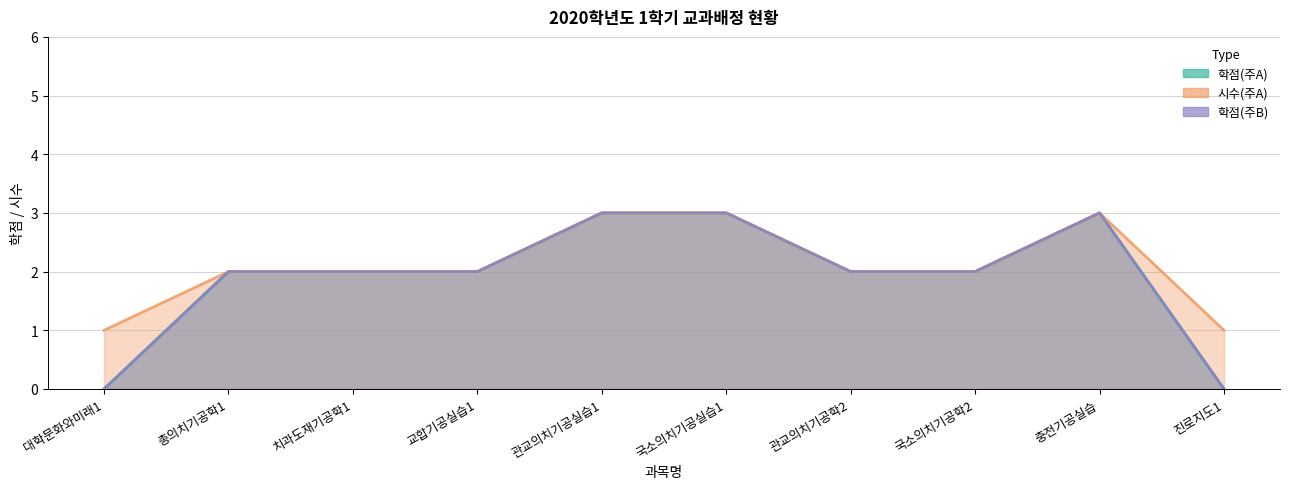

Which has a higher value, 관교의치기공실습1 or 교합기공실습1?

관교의치기공실습1